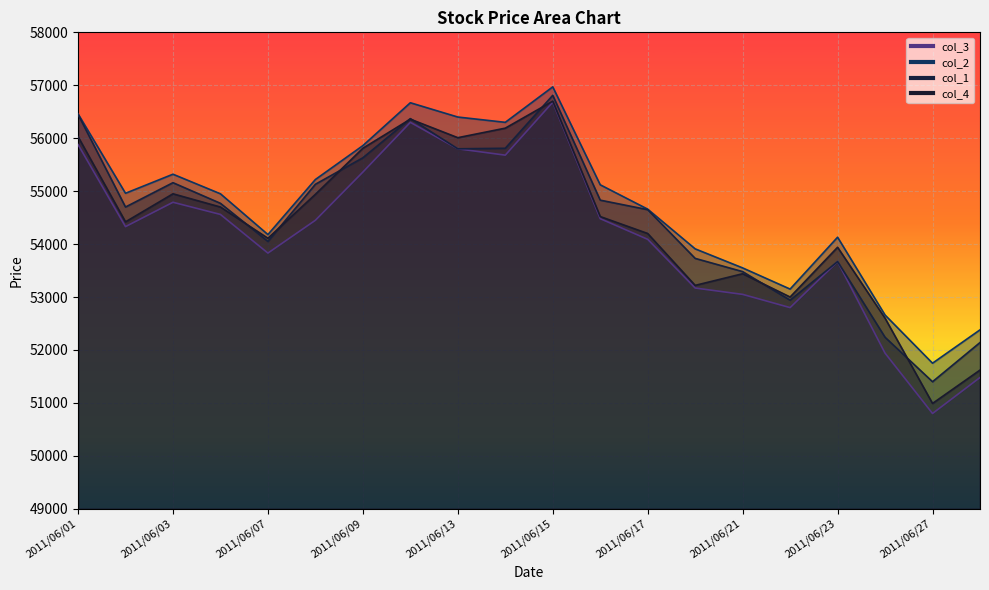

At which category does col_1 reach its first local peak?

2011/06/03